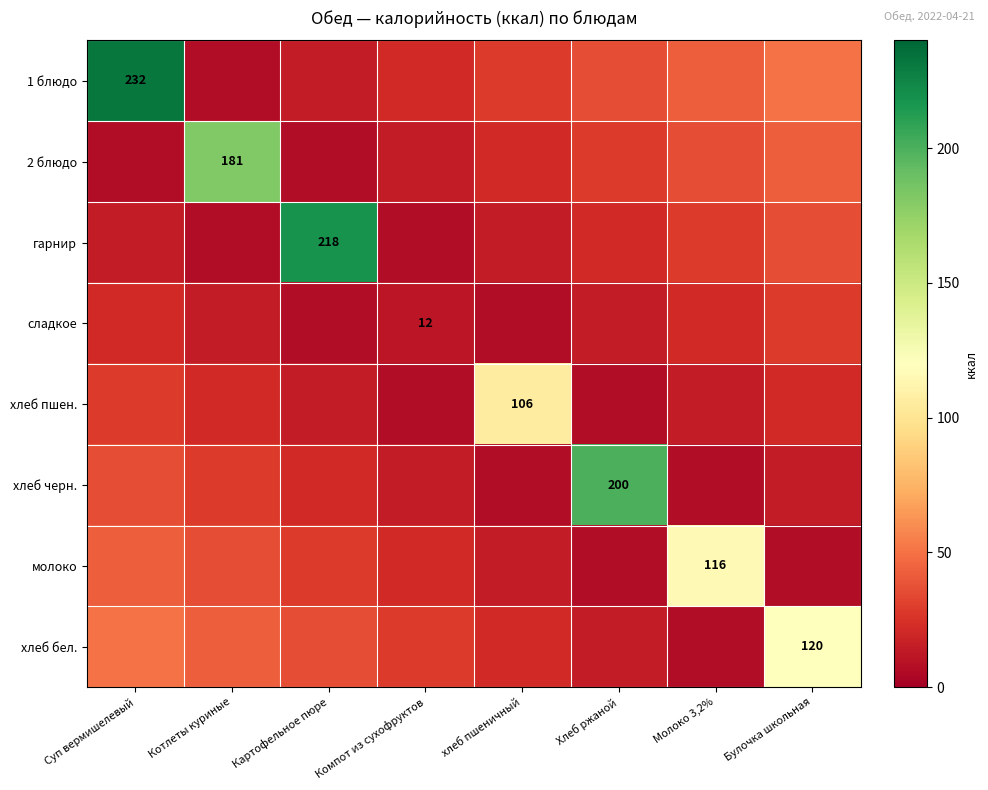

What is the spread (max minus min) of values at Хлеб ржаной?

192.9